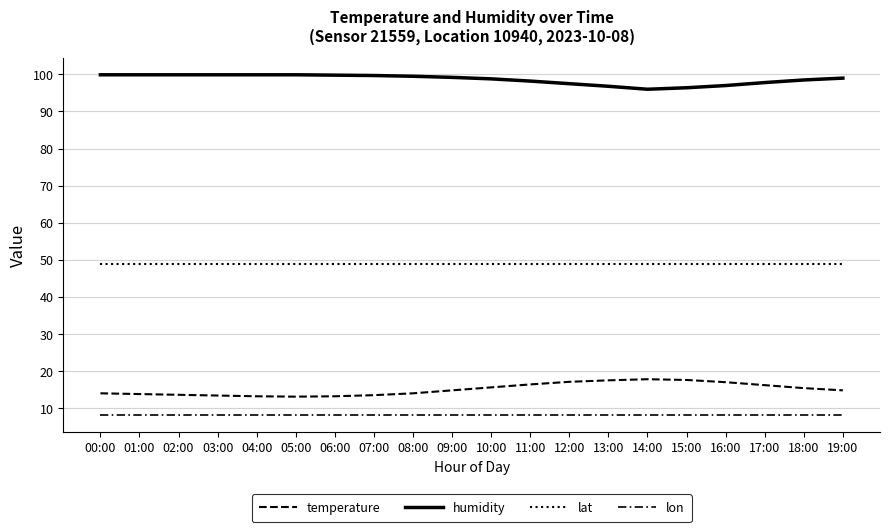

Reading left to right, list all the values displayed in this chart.

temperature: 14.0	13.8	13.6	13.4	13.2	13.1	13.2	13.5	14.0	14.8	15.6	16.4	17.1	17.5	17.8	17.6	17.0	16.2	15.4	14.8
humidity: 99.9	99.9	99.9	99.9	99.9	99.9	99.8	99.7	99.5	99.2	98.8	98.2	97.5	96.8	96.0	96.4	97.0	97.8	98.5	99.0
lat: 48.9	48.9	48.9	48.9	48.9	48.9	48.9	48.9	48.9	48.9	48.9	48.9	48.9	48.9	48.9	48.9	48.9	48.9	48.9	48.9
lon: 8.2	8.2	8.2	8.2	8.2	8.2	8.2	8.2	8.2	8.2	8.2	8.2	8.2	8.2	8.2	8.2	8.2	8.2	8.2	8.2